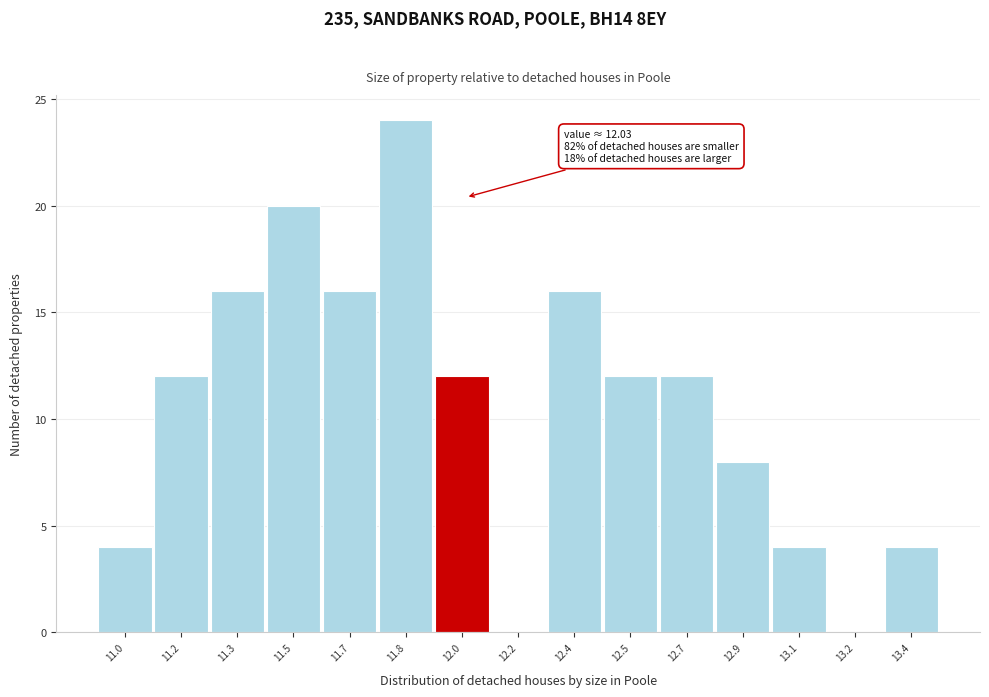

Reading right to left, extract all data points from this chart.

13.4=4	13.2=0	13.1=4	12.9=8	12.7=12	12.5=12	12.4=16	12.2=0	12.0=12	11.8=24	11.7=16	11.5=20	11.3=16	11.2=12	11.0=4